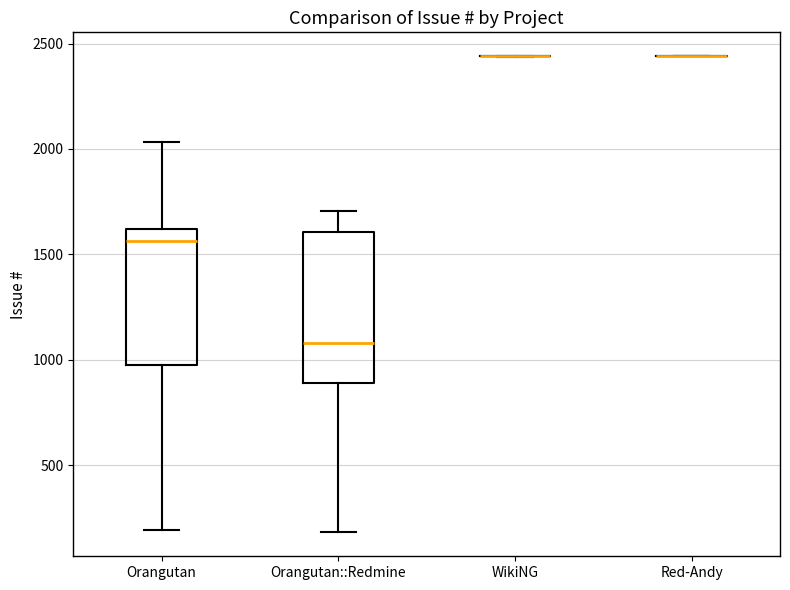

Reading left to right, read every box against the y-axis: the position of its median line, the range the box covers, and the ends of its whiskers. The values are not printed on the chart, so give them approximately, as read against the axis.

Orangutan: median 1550, box 950 to 1600, whiskers 200 to 2050
Orangutan::Redmine: median 1100, box 900 to 1600, whiskers 200 to 1700
WikiNG: box collapsed to a line at 2450, whiskers 2450 to 2450
Red-Andy: box collapsed to a line at 2450, whiskers 2450 to 2450